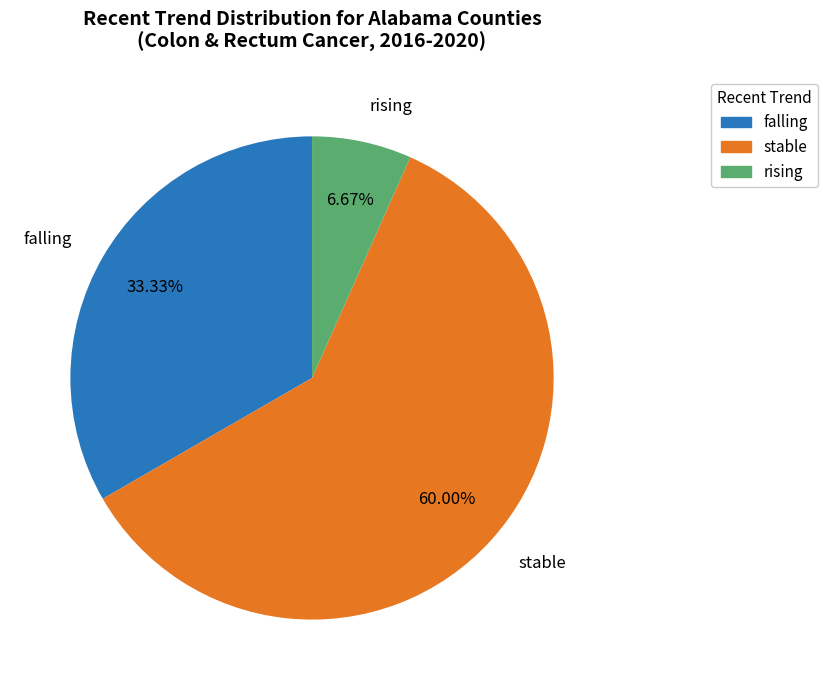

To the nearest percent, what is the combined percentage of falling and stable?

93%